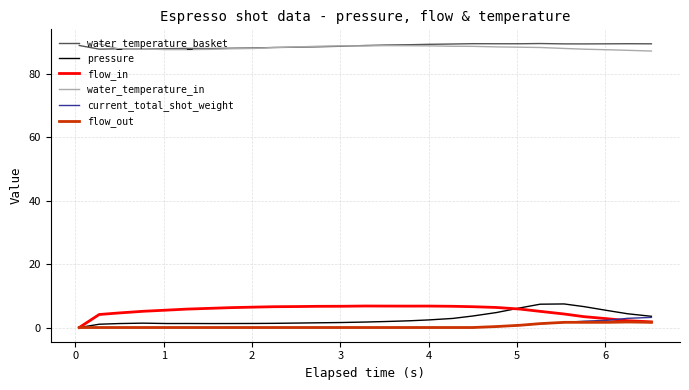

How many lines are shown in the chart?

6